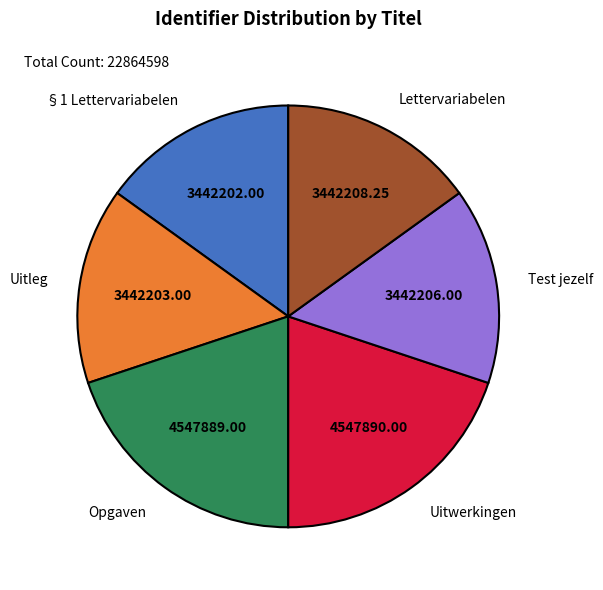

How many slices are in this pie chart?

6